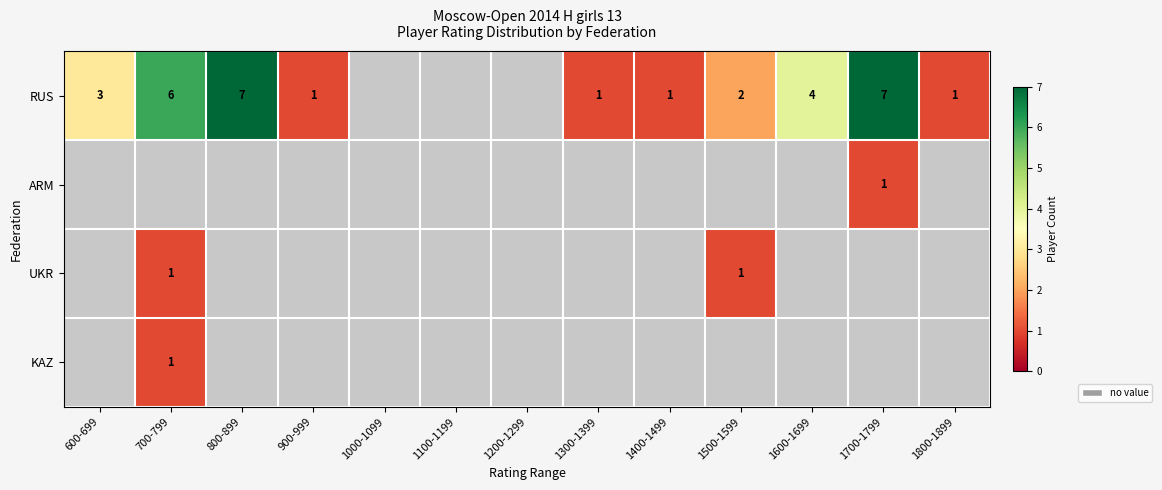

The RUS series shows 2 at 700-799. True or false?

False